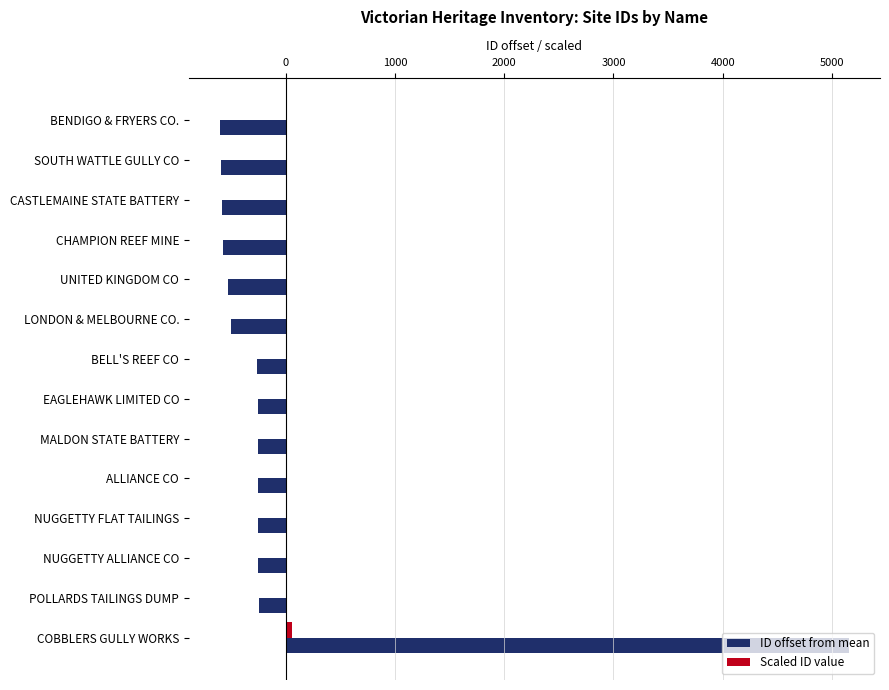

What is the greatest value displayed?

5152.1